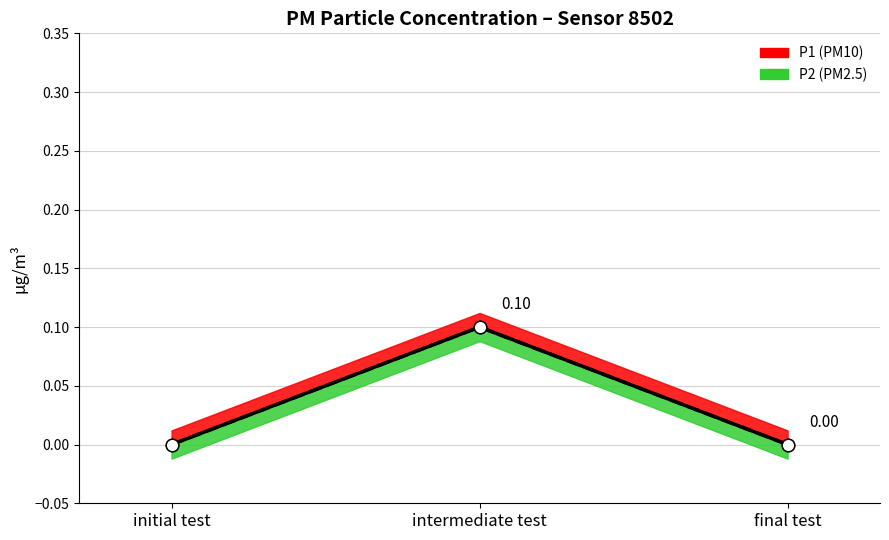

Which category has the lowest value across all series?

initial test